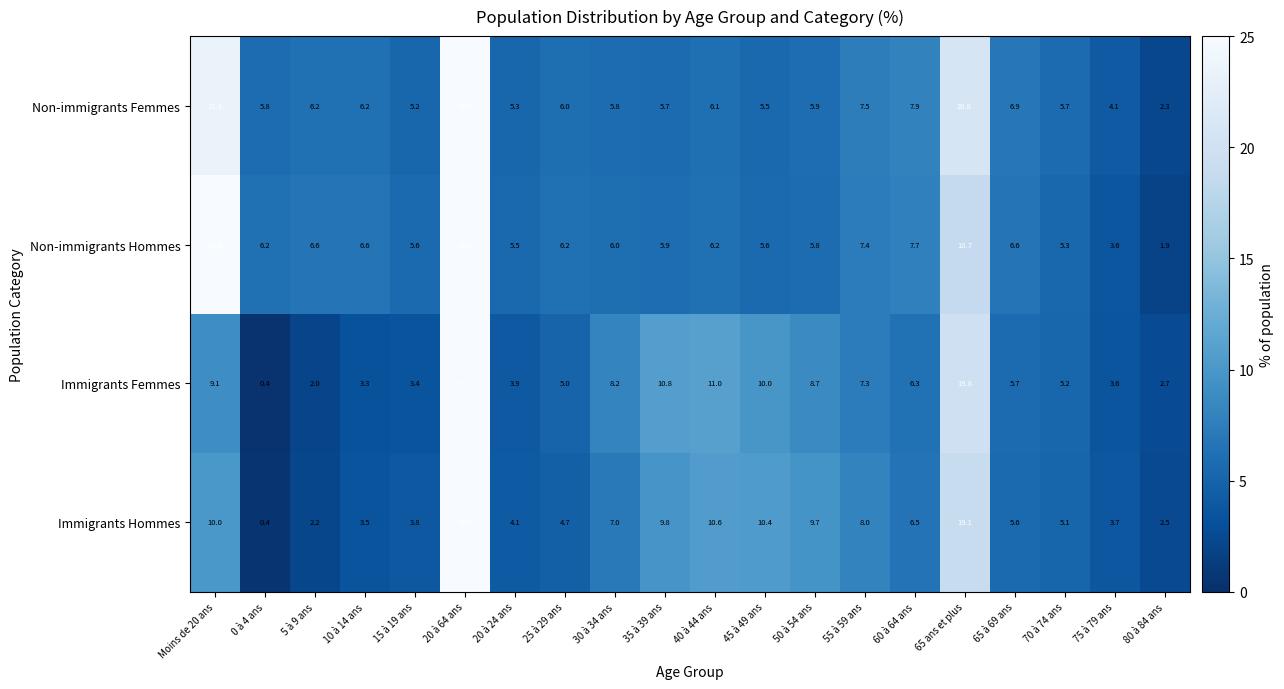

Rank the categories by Immigrants Femmes value from lowest to highest.

  0 à 4 ans,   5 à 9 ans,   80 à 84 ans,   10 à 14 ans,   15 à 19 ans,   75 à 79 ans,   20 à 24 ans,   25 à 29 ans,   70 à 74 ans,   65 à 69 ans,   60 à 64 ans,   55 à 59 ans,   30 à 34 ans,   50 à 54 ans, Moins de 20 ans,   45 à 49 ans,   35 à 39 ans,   40 à 44 ans, 65 ans et plus, 20 à 64 ans